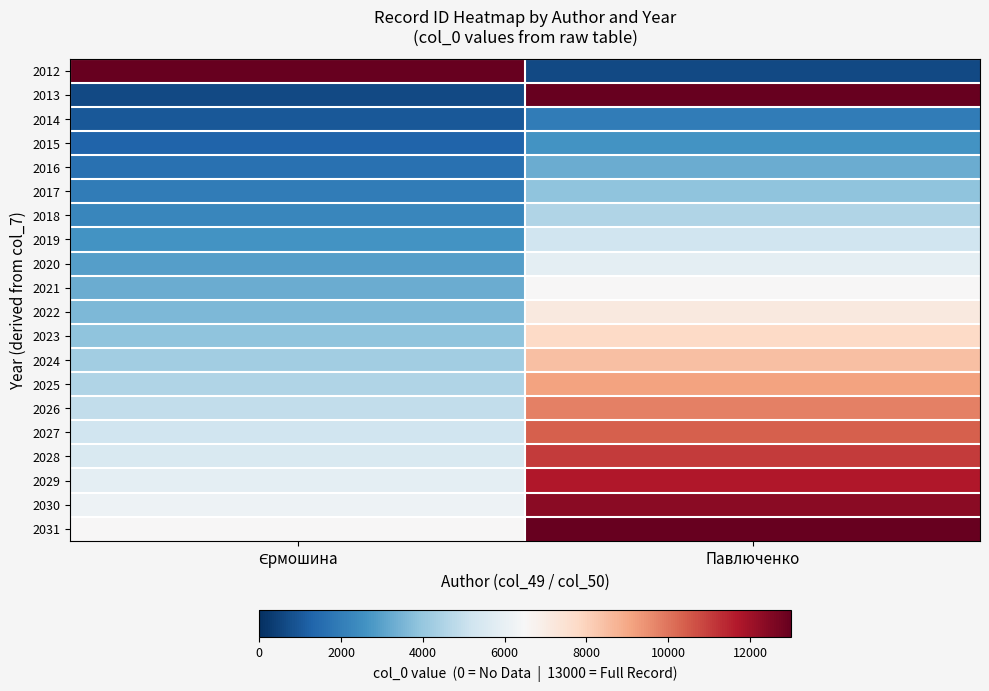

Which has a higher value, Павлюченко or Єрмошина?

Єрмошина